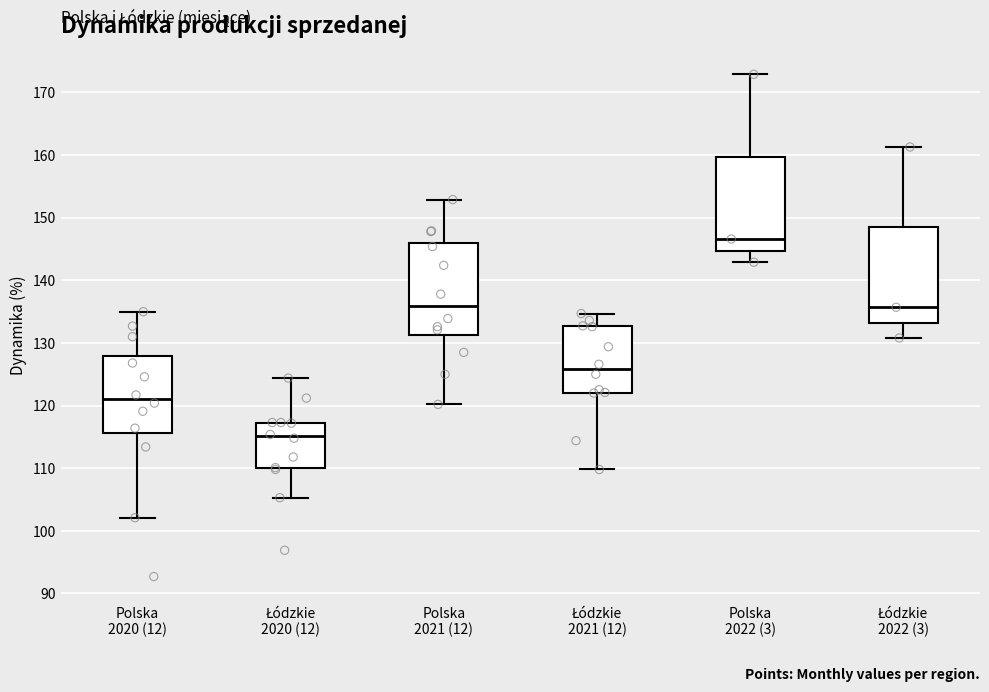

Reading left to right, transcribe this box plot: for each box, give where its median line is, the range the box spans, and where its two whiskers end, as read against the y-axis. The values are not printed on the chart, so give them approximately, as read against the axis.

Polska 2020 (12): median 121, box 116 to 128, whiskers 102 to 135
Łódzkie 2020 (12): median 115, box 110 to 117, whiskers 105 to 124
Polska 2021 (12): median 136, box 131 to 146, whiskers 120 to 153
Łódzkie 2021 (12): median 126, box 122 to 133, whiskers 110 to 135
Polska 2022 (3): median 147, box 145 to 160, whiskers 143 to 173
Łódzkie 2022 (3): median 136, box 133 to 149, whiskers 131 to 161